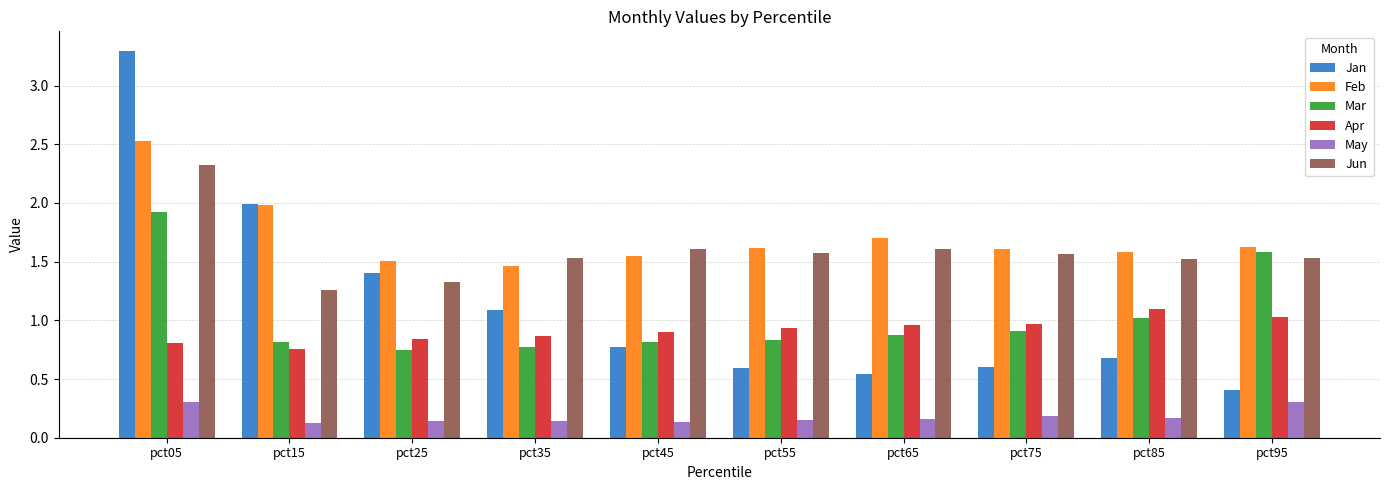

List the series in order of their peak value, highest first.

Jan, Feb, Jun, Mar, Apr, May